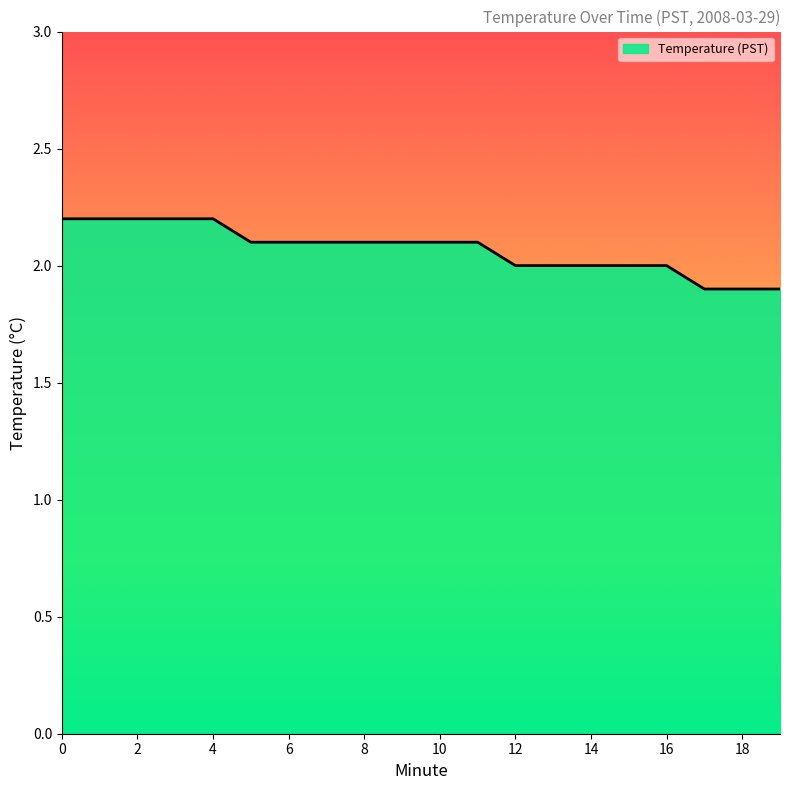

What is the difference between the maximum and minimum values?

0.3